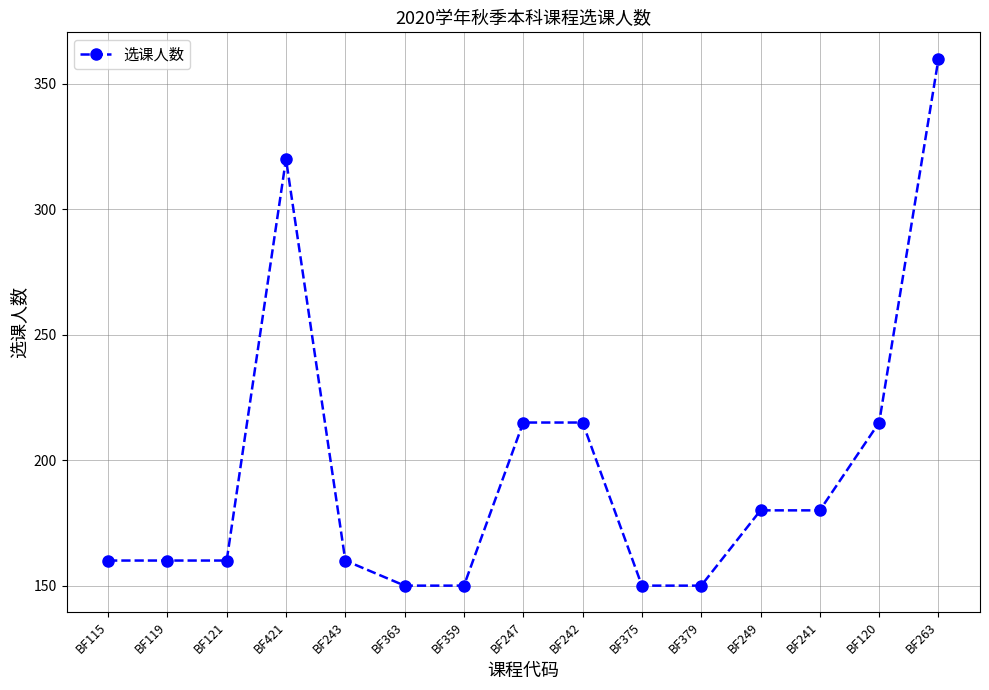

True or false: the data shows 215 at BF242.

True